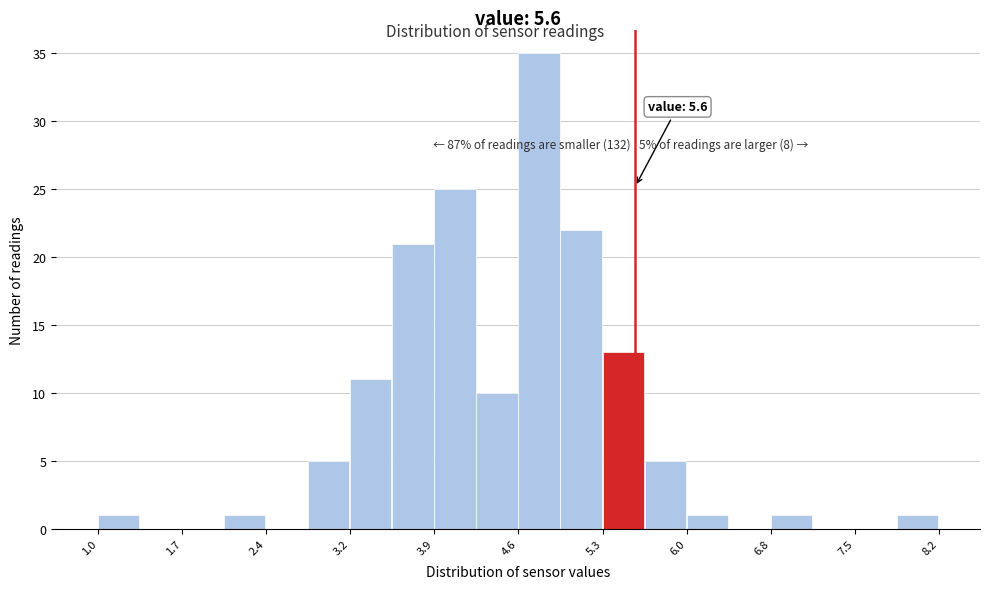

Around what value on the x-axis is the tallest bar? Give the approximate position of its centre, as read against the axis.

4.8